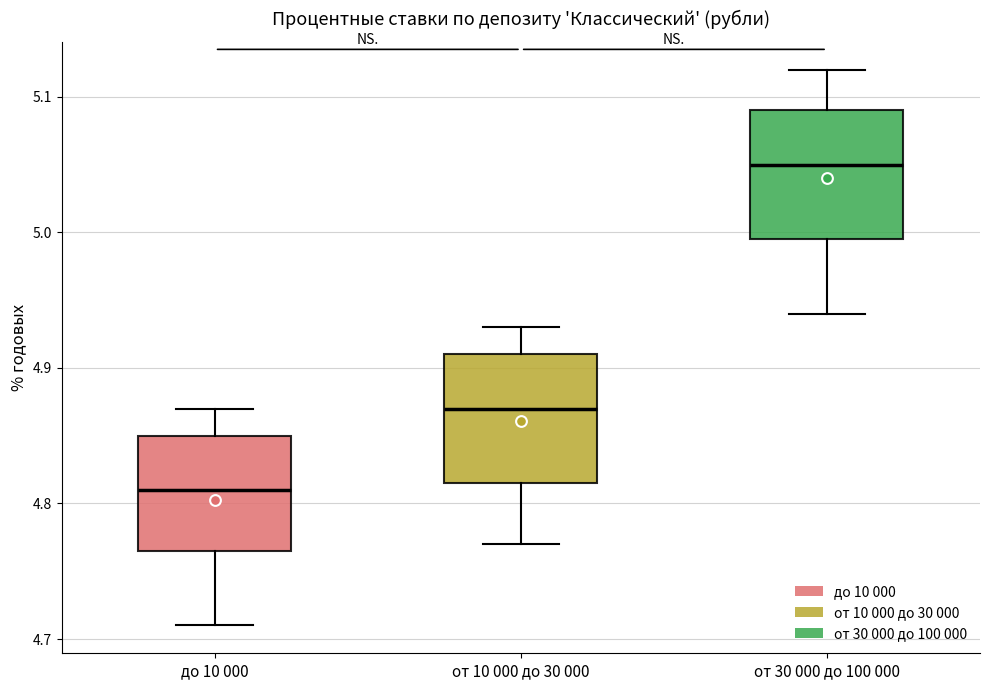

Reading left to right, read every box against the y-axis: the position of its median line, the range the box covers, and the ends of its whiskers. The values are not printed on the chart, so give them approximately, as read against the axis.

до 10 000: median 4.81, box 4.77 to 4.85, whiskers 4.71 to 4.87
от 10 000 до 30 000: median 4.87, box 4.82 to 4.91, whiskers 4.77 to 4.93
от 30 000 до 100 000: median 5.05, box 5.00 to 5.09, whiskers 4.94 to 5.12